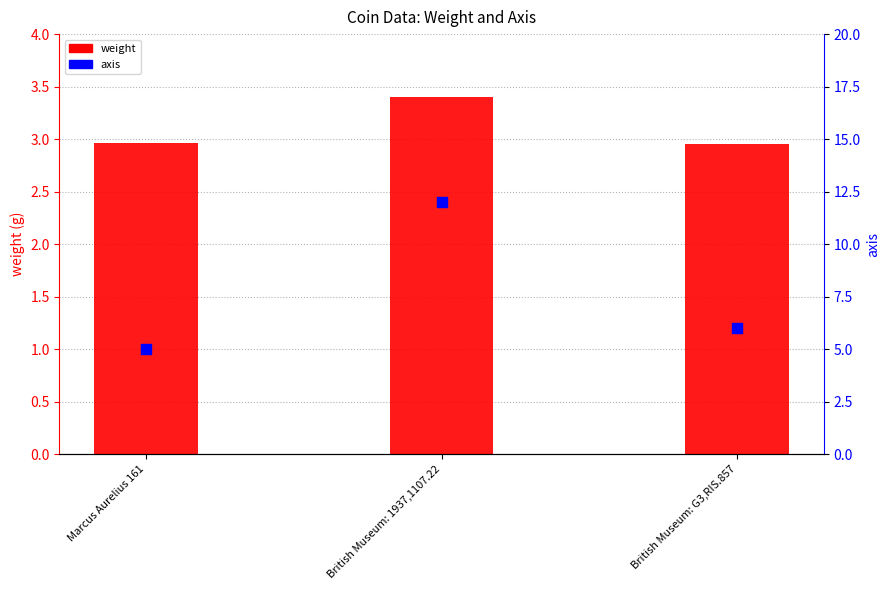

At how many categories does at least one series exceed 10?

1